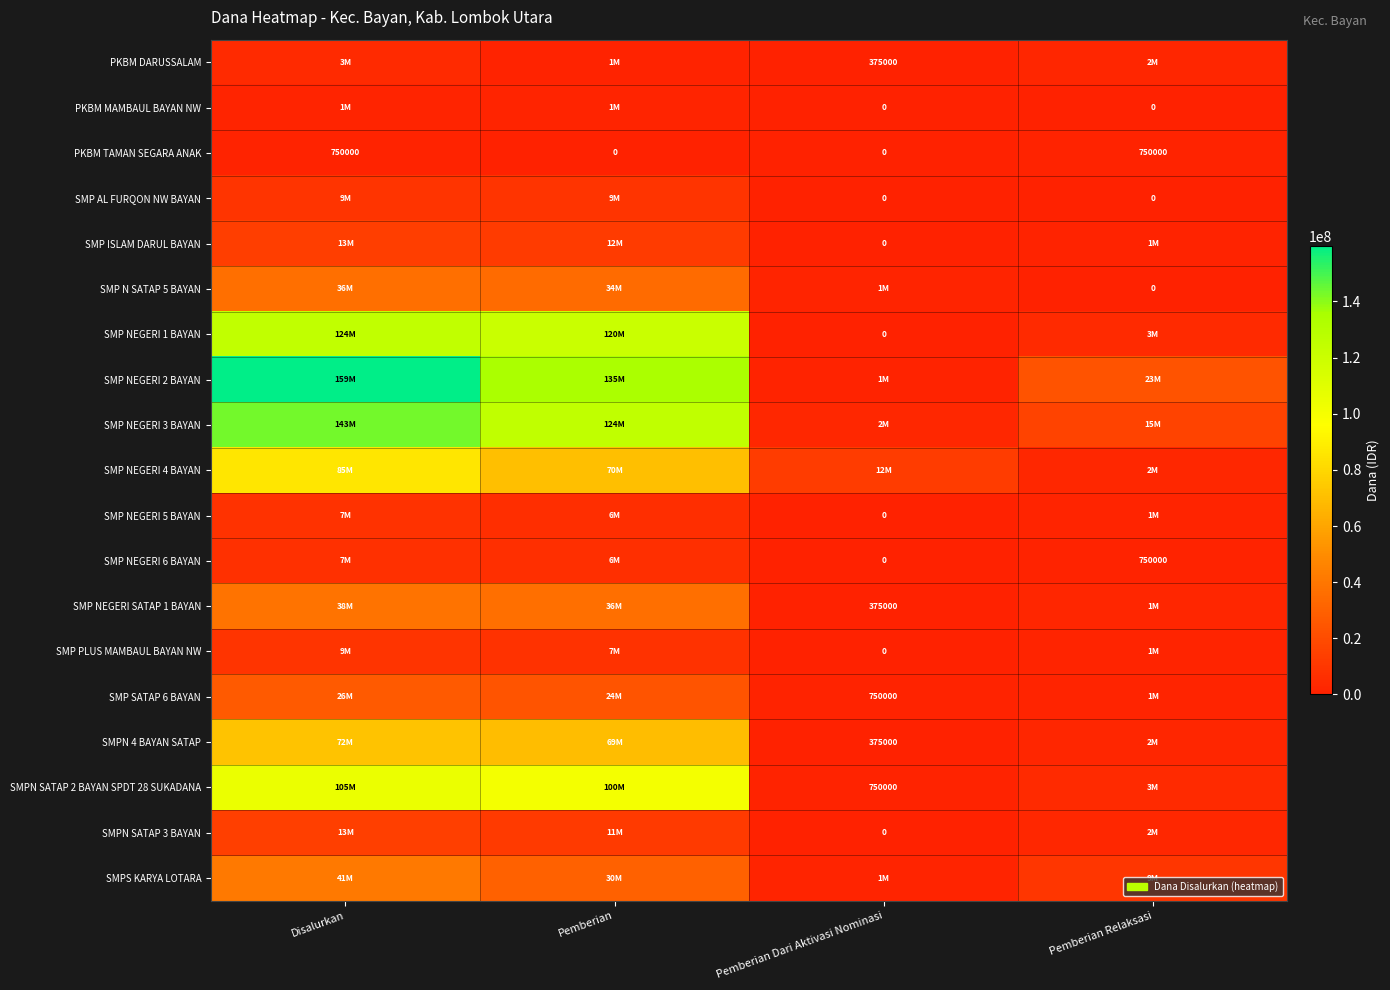

What is the sum of the PKBM TAMAN SEGARA ANAK values at Disalurkan and Pemberian Relaksasi?

1500000